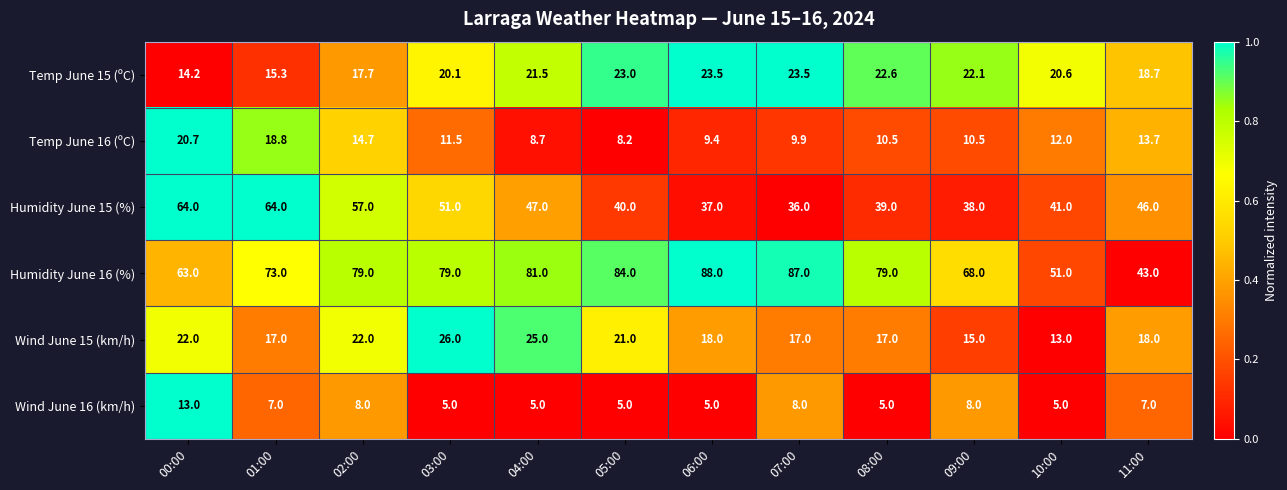

What is the highest value of the Temp June 15 (ºC) series?

23.5